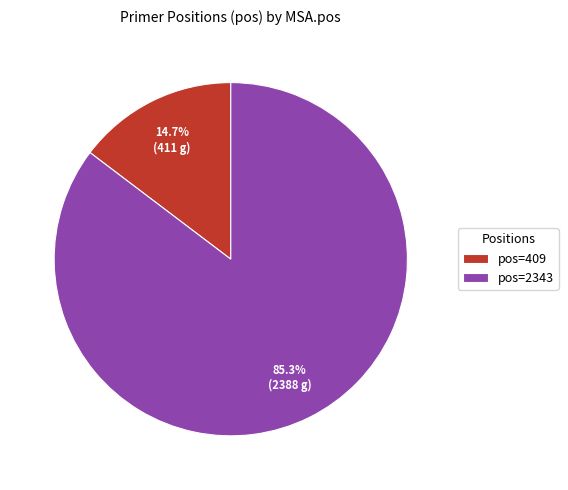

What is the smallest slice in the pie chart?

pos=409